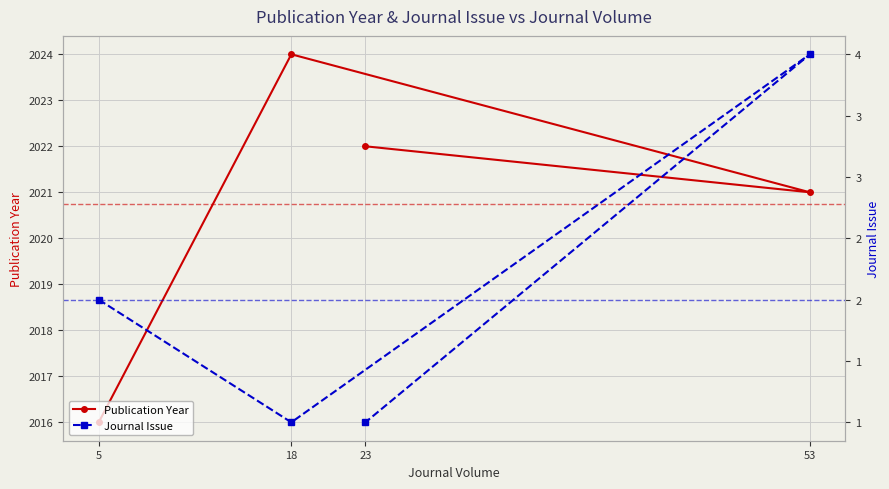

What is the total value across all series at 5?

2018